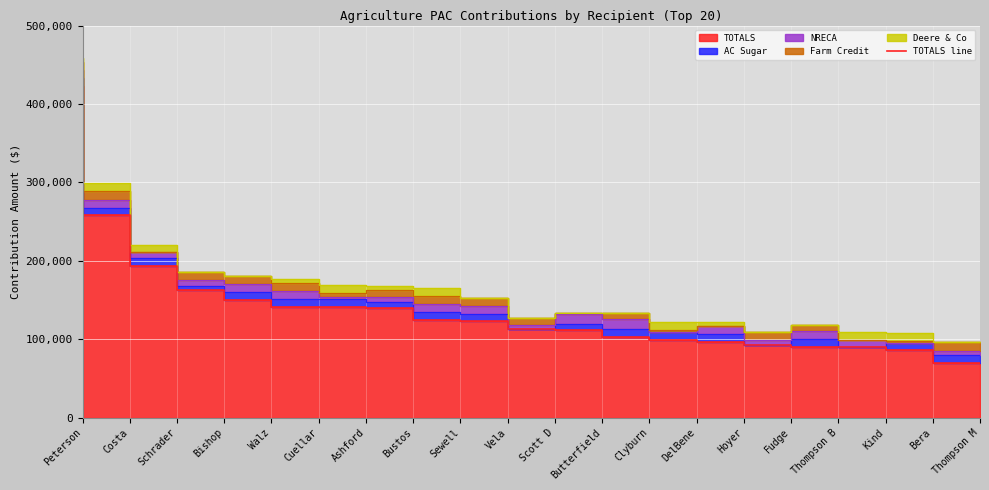

Reading right to left, extract all data points from this chart.

Thompson M=69450	Bera=85500	Kind=89500	Thompson B=90500	Fudge=93000	Hoyer=96500	DelBene=98500	Clyburn=102500	Butterfield=111181	Scott D=113500	Vela=122610	Sewell=125000	Bustos=139220	Ashford=140750	Cuellar=141129	Walz=150250	Bishop=162500	Schrader=193000	Costa=257800	Peterson=423075